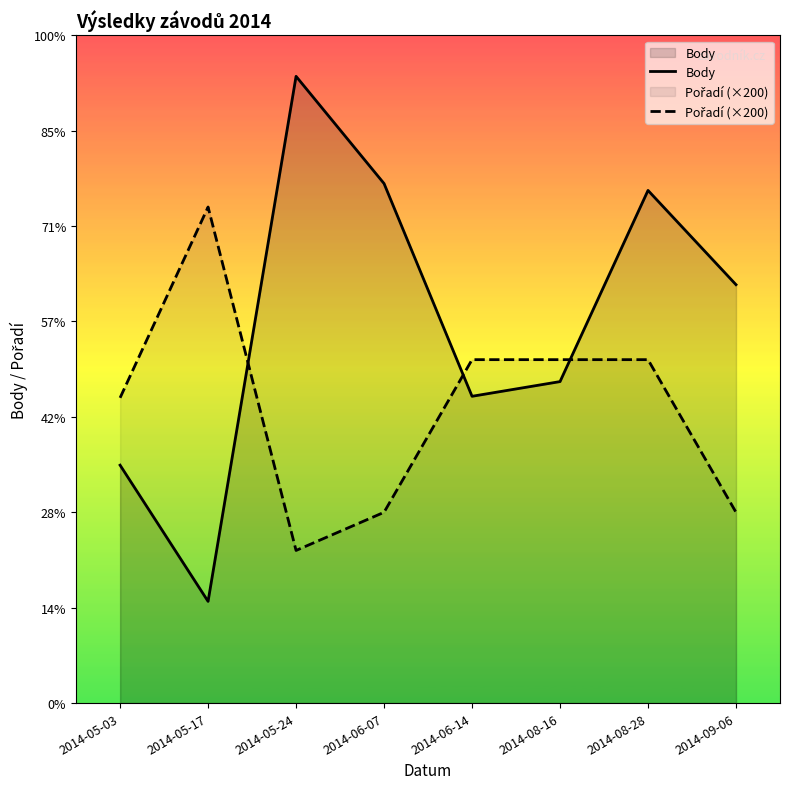

What is the difference between the maximum and minimum values in the Body series?

2752